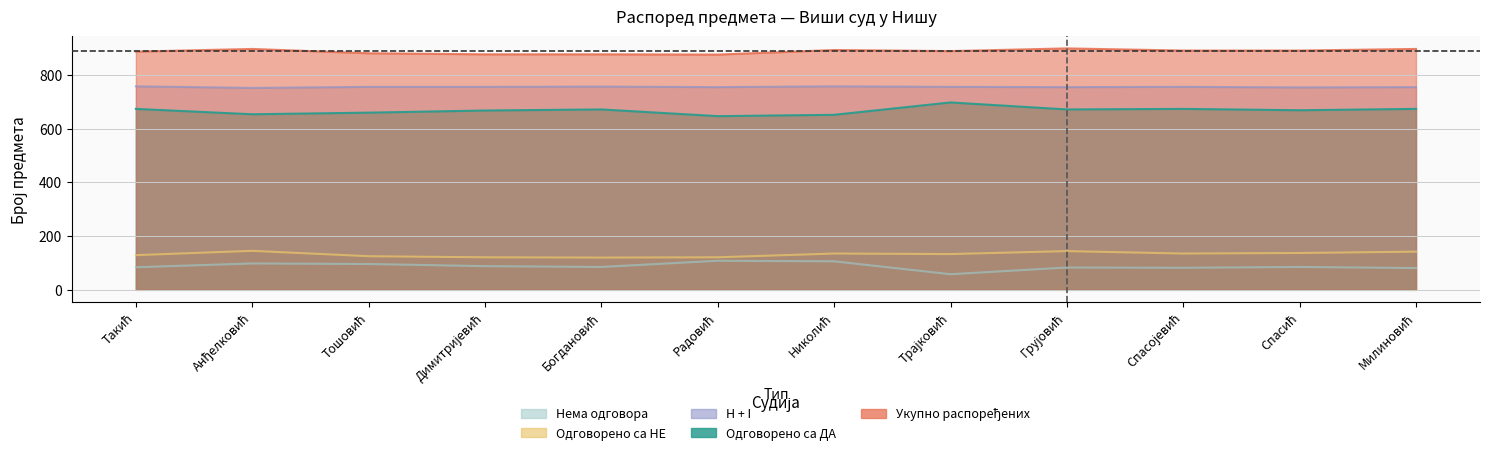

True or false: H + I and Одговорено са ДА cross at least once.

False